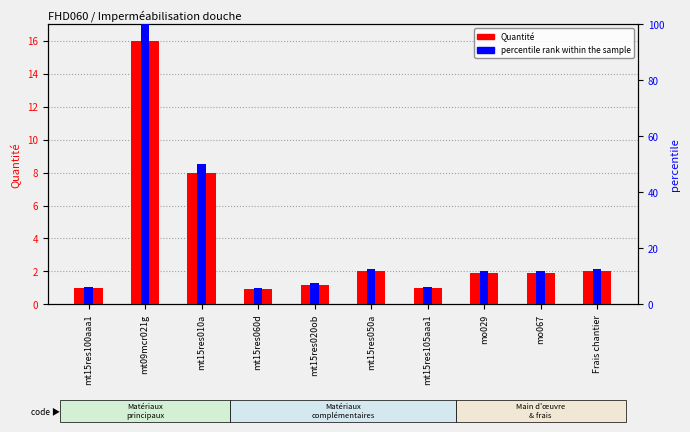

What are all the series names shown in the legend?

Quantité, percentile rank within the sample